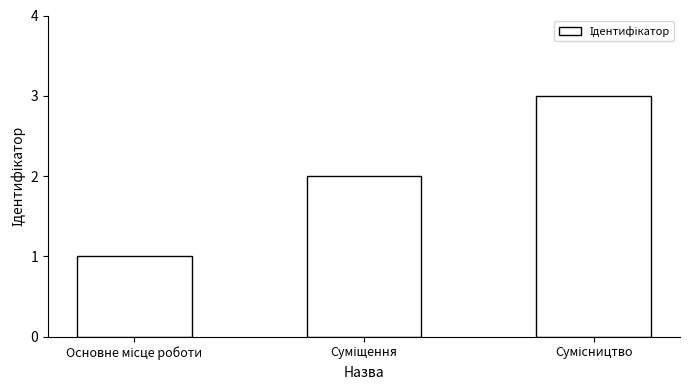

What is the greatest value displayed?

3